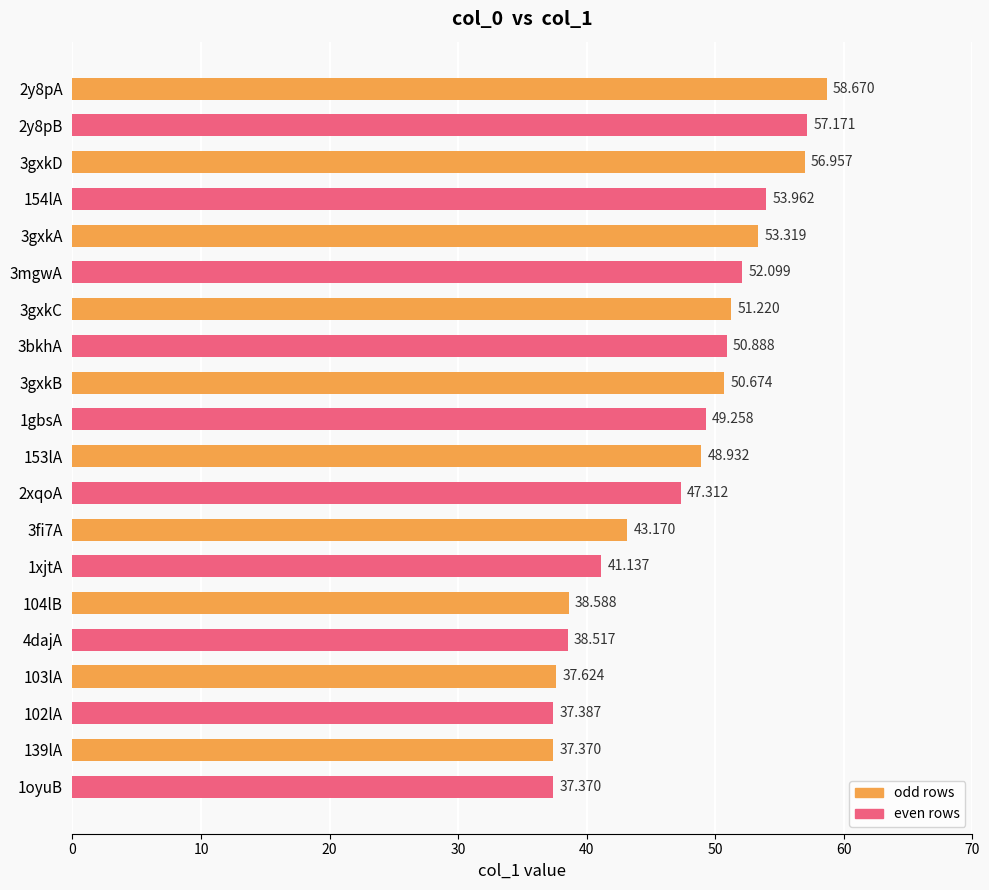

Are the bars grouped side by side (vs. stacked)?

No